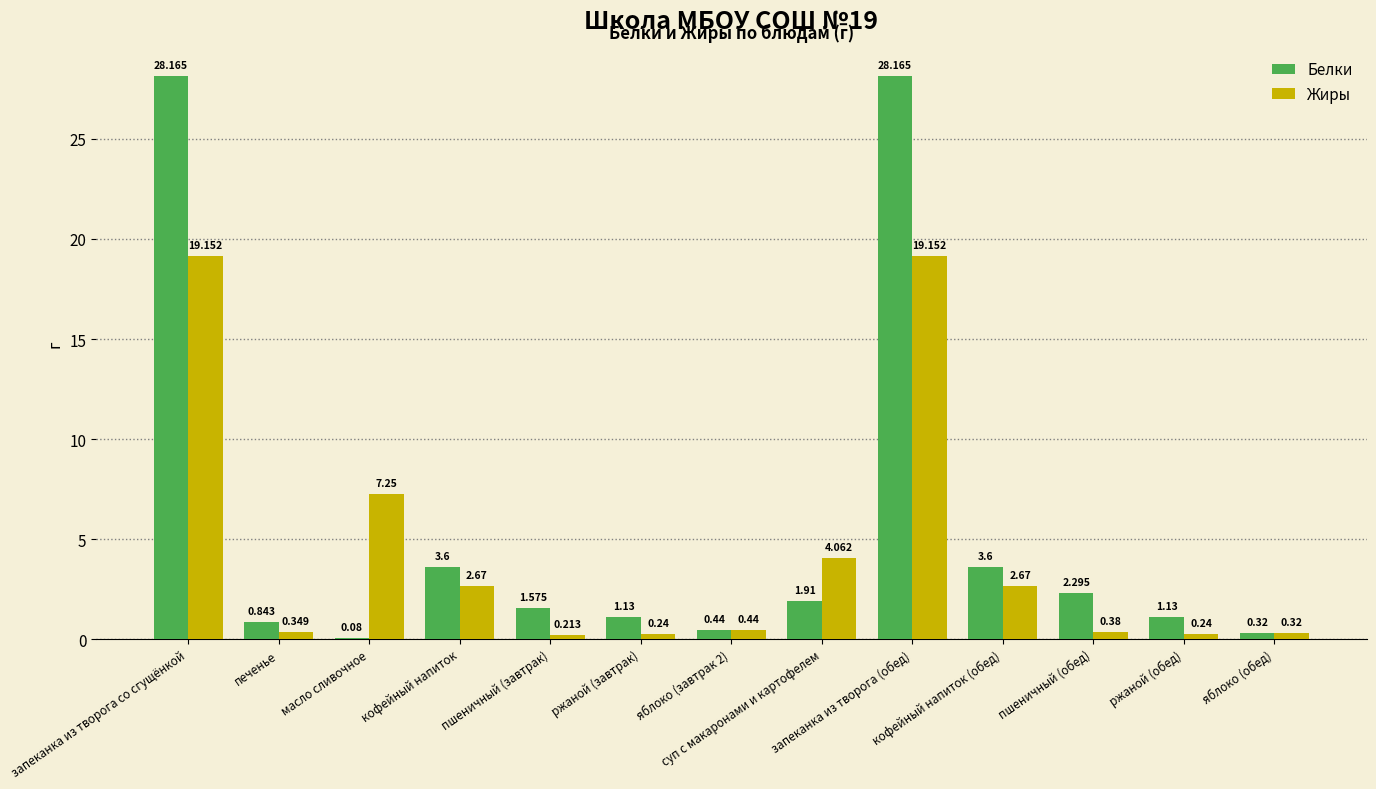

Which series has the largest total across all categories?

Белки